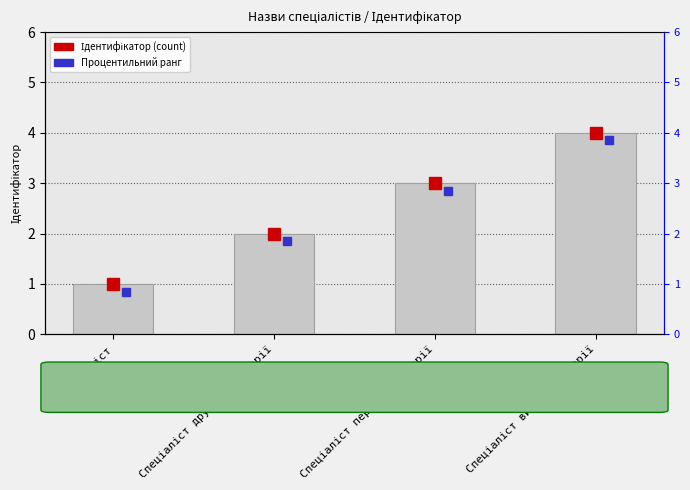

How many values exceed 3?

1